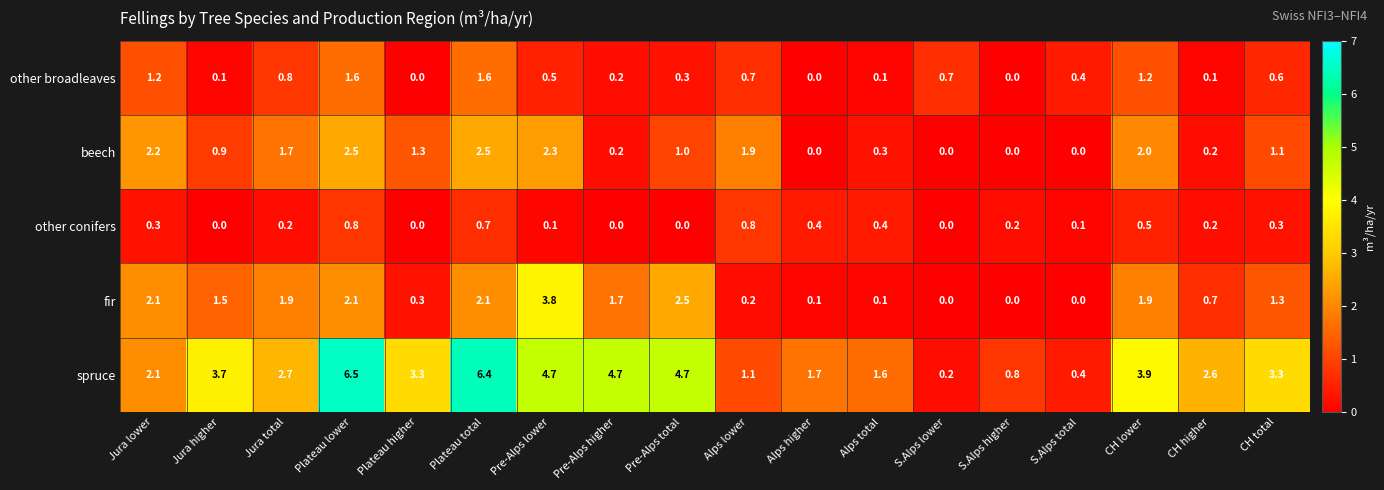

Which series changed the most between Pre-Alps lower and CH total?

fir